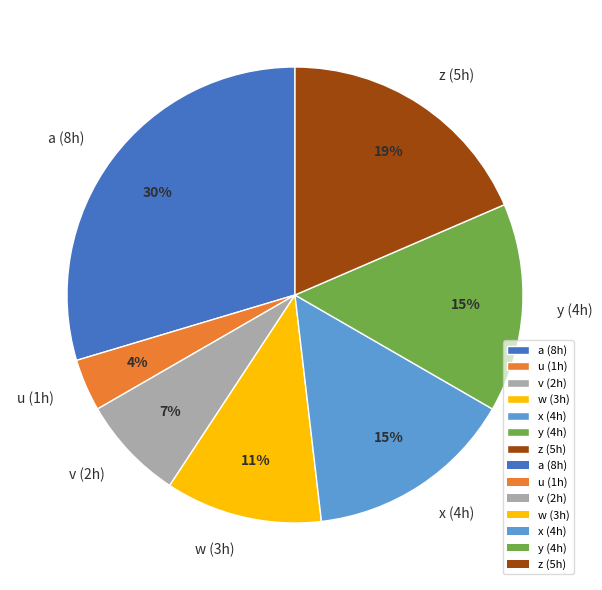

To the nearest percent, what is the average slice percentage?

14%